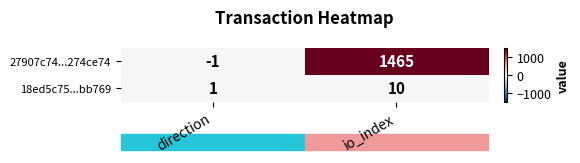

At which category is the sum across all series the highest?

io_index